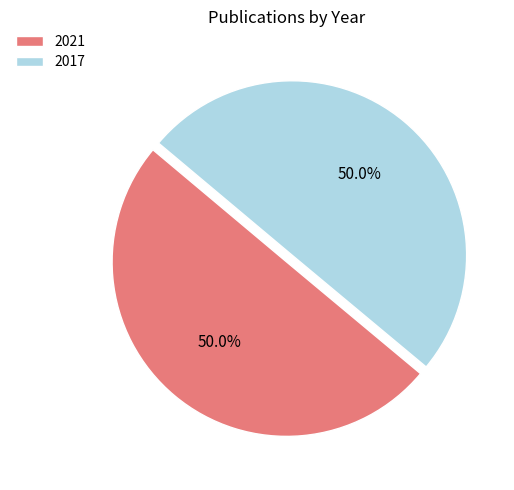

What percentage is NOT represented by 2021?

50.0%